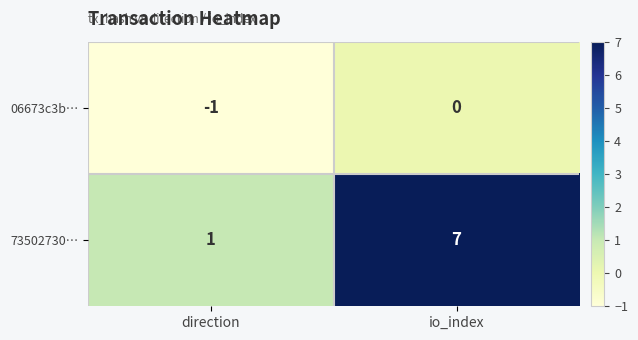

Reading right to left, what are all the values shown in this chart?

06673c3b…: io_index=0	direction=-1
73502730…: io_index=7	direction=1